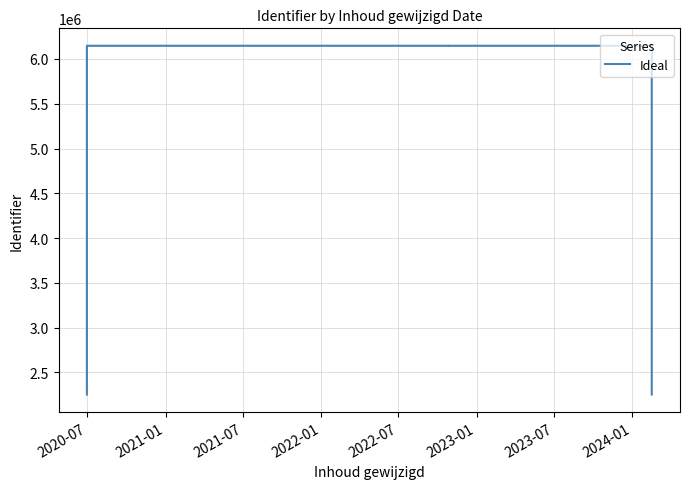

The value at 2020-07 is 1148958. True or false?

False